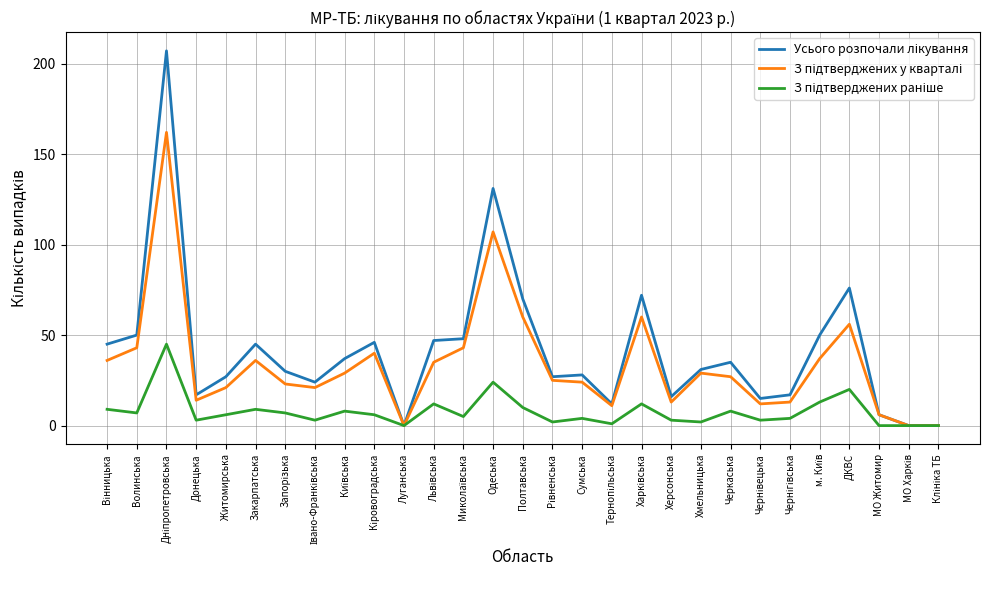

At which category does З підтверджених у кварталі reach its first local peak?

Дніпропетровська